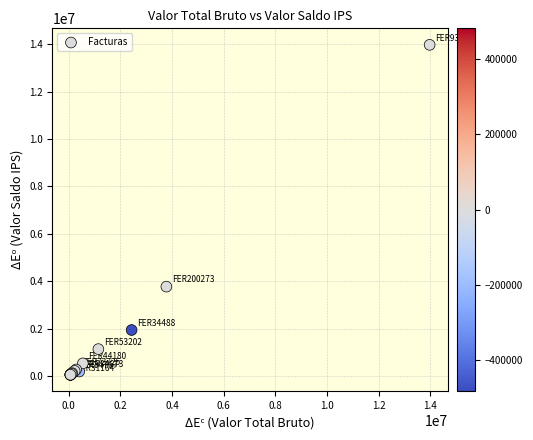

What Y value in the scatter plot is closest to 7016673?

3778451